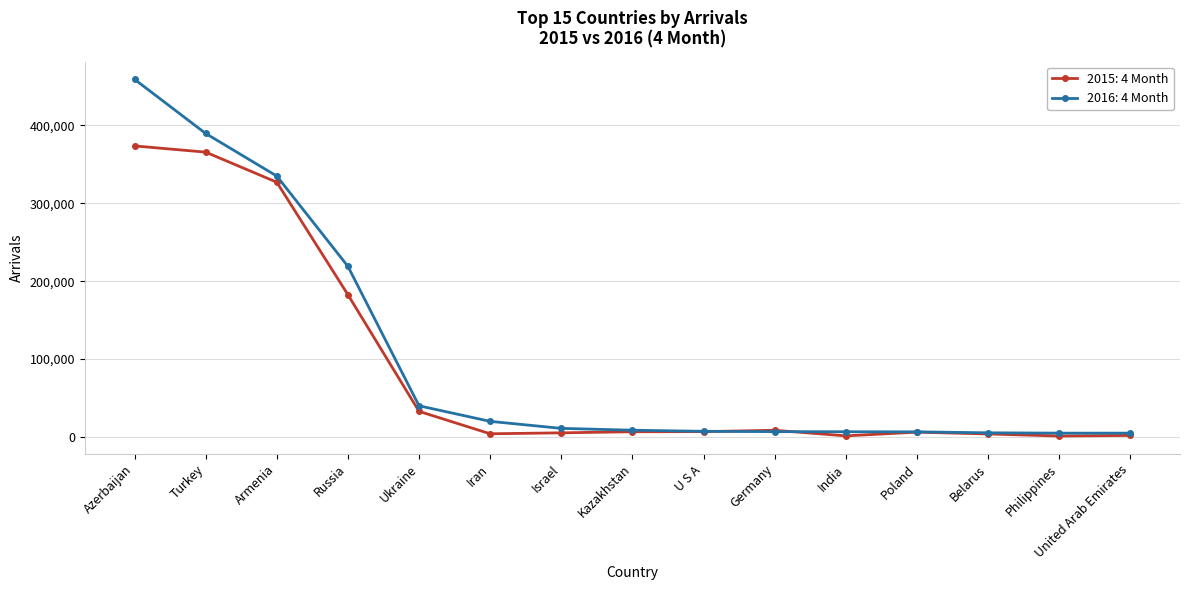

At which category is the sum across all series the highest?

Azerbaijan